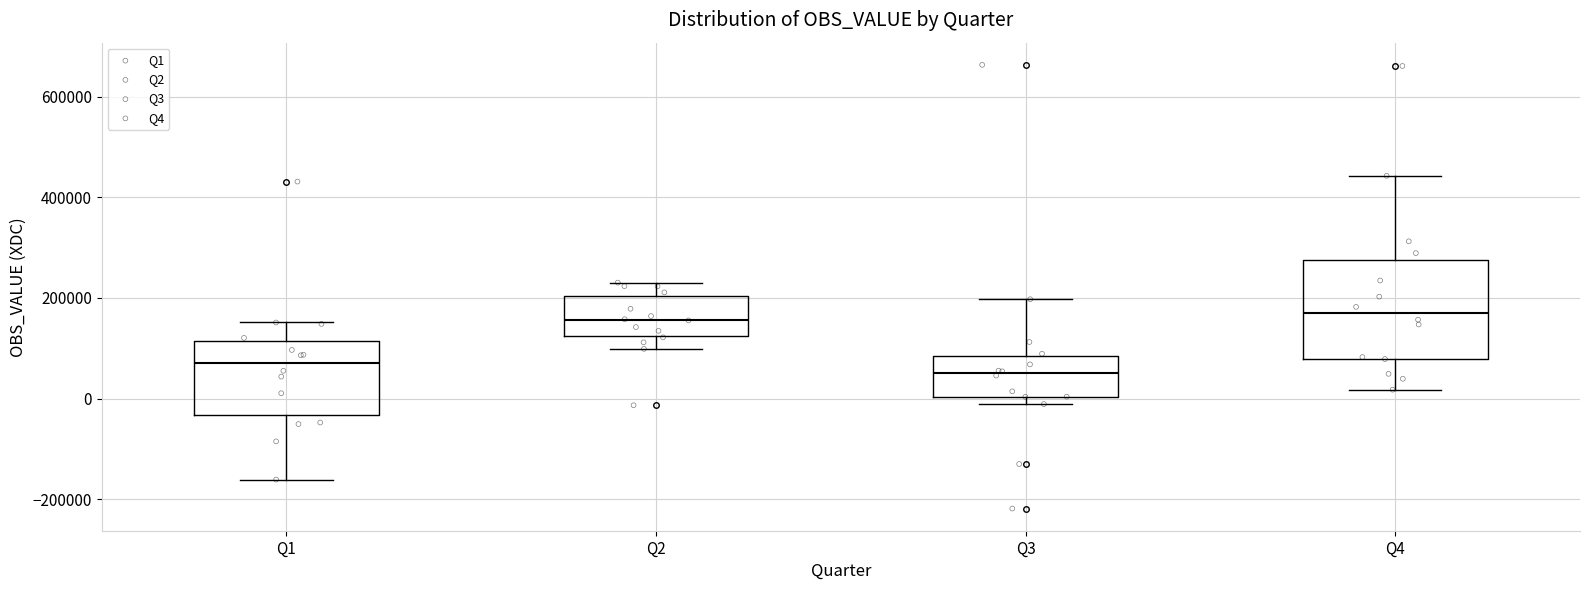

Where is the upper edge of the box for Q2 on the y-axis? The values are not printed on the chart, so give them approximately, as read against the axis.

200000